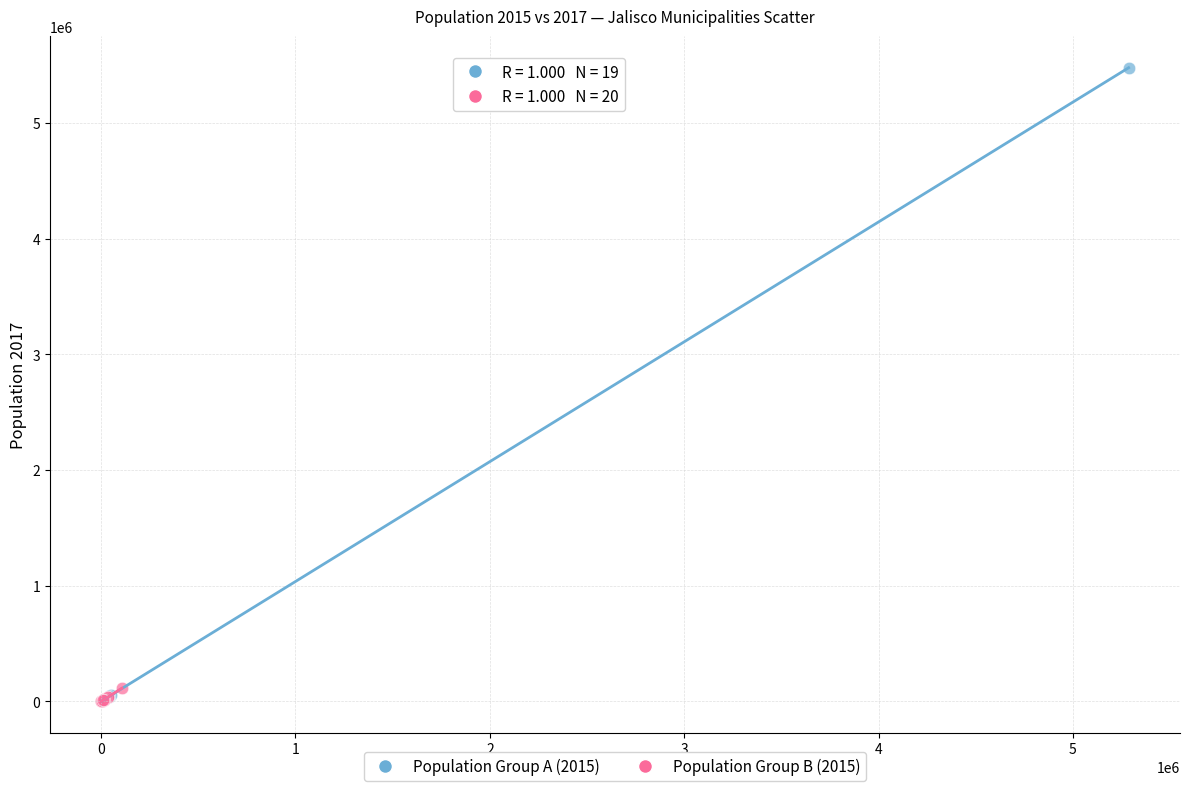

Which series has the widest spread of Y values?

Population Group A (2015)